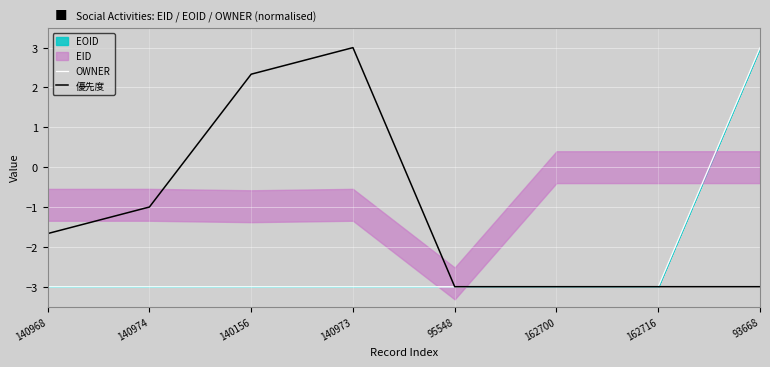

How many lines are shown in the chart?

2